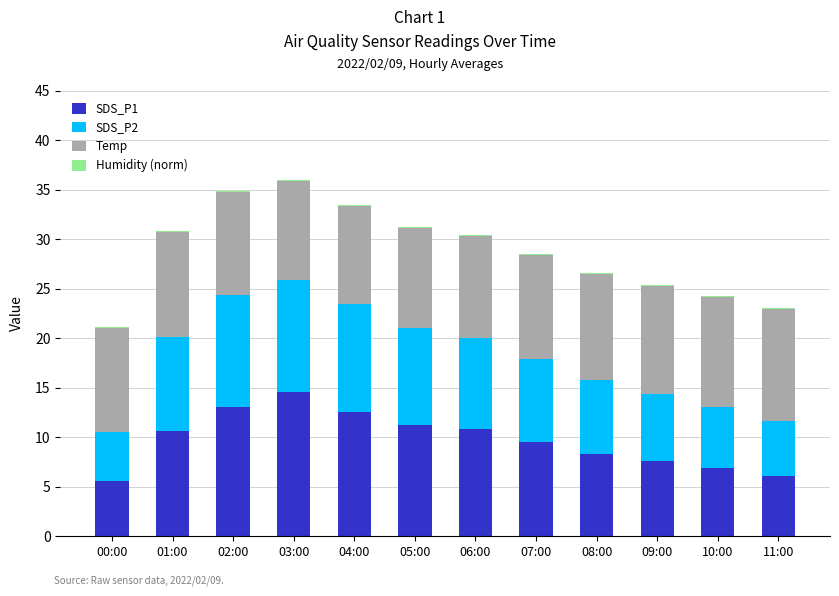

At which label does SDS_P1 reach its peak?

03:00